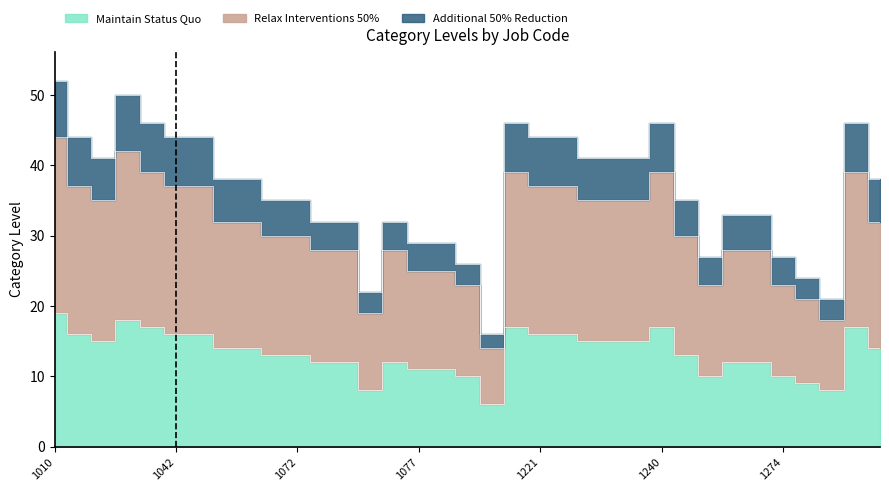

What is the difference between the Additional 50% Reduction values at 1420 and 1010?

6